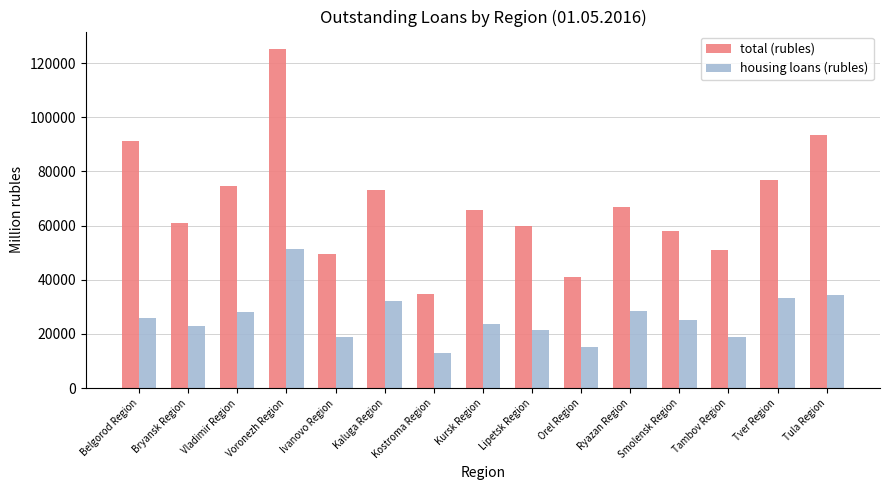

List the series in order of their peak value, highest first.

total (rubles), housing loans (rubles)